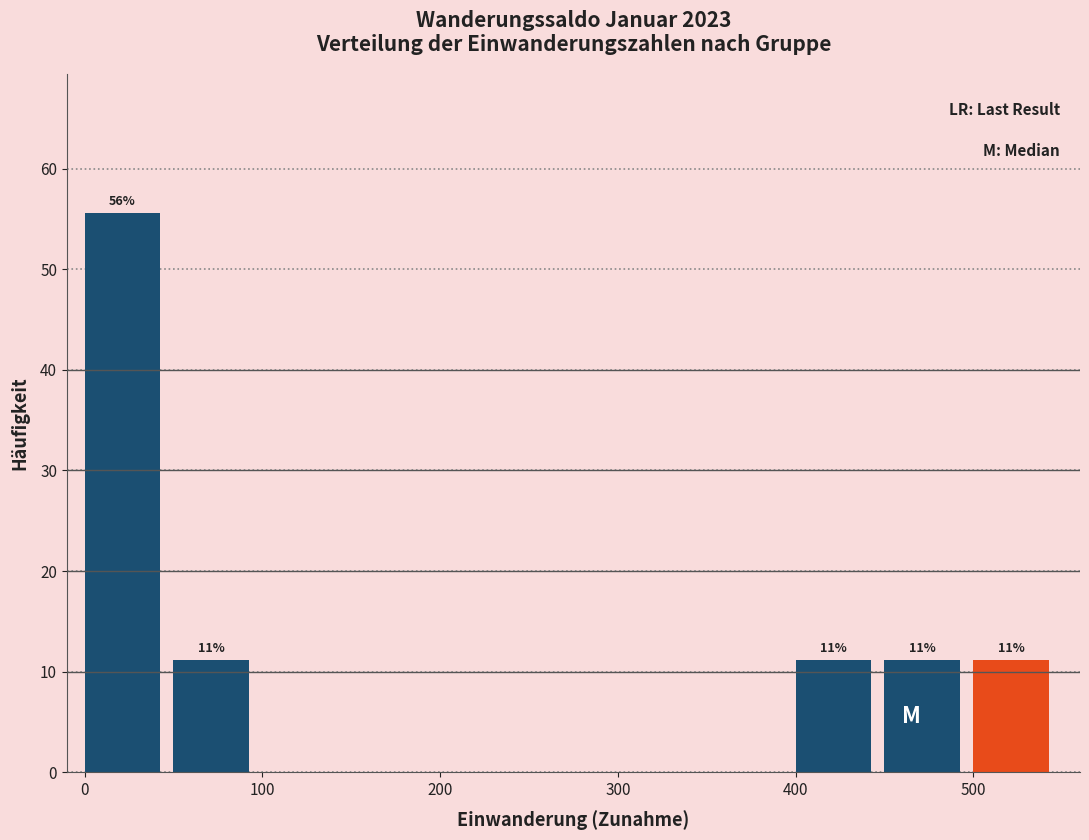

Which range on the x-axis has the tallest bar?

0 to 50